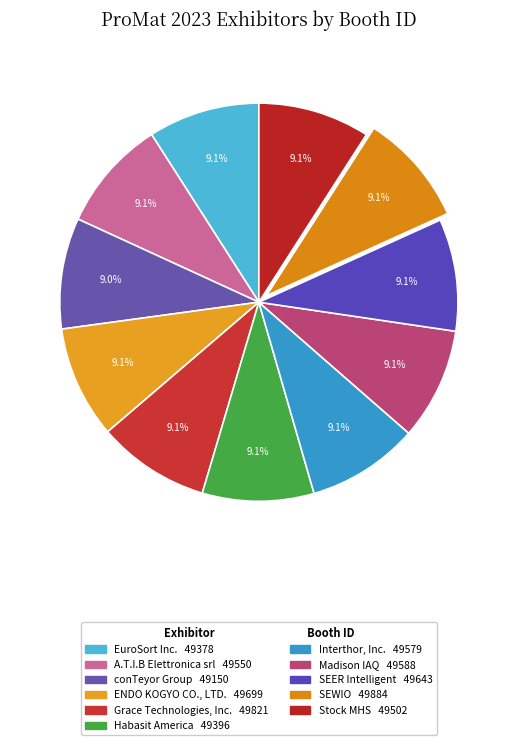

Approximately how many times larger is the value at EuroSort Inc. compared to SEER Intelligent?

1.0